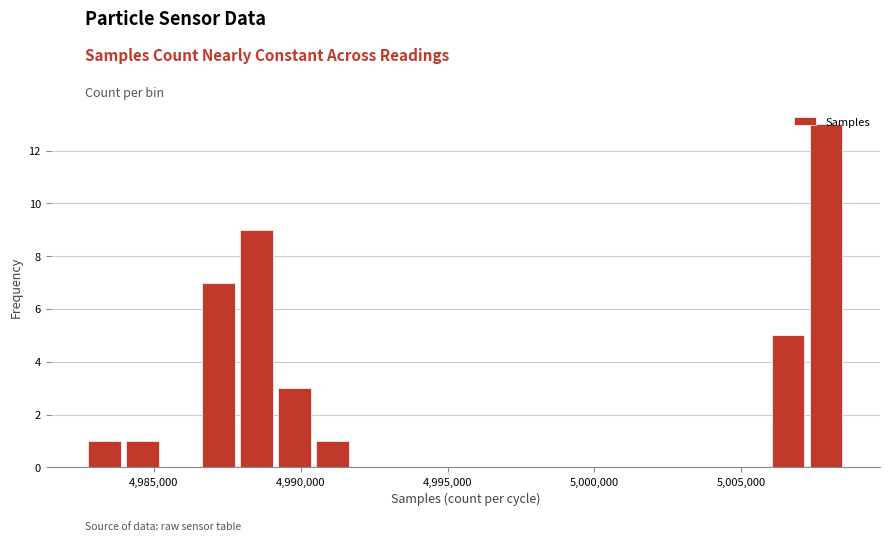

Around what value on the x-axis is the tallest bar? Give the approximate position of its centre, as read against the axis.

5008000